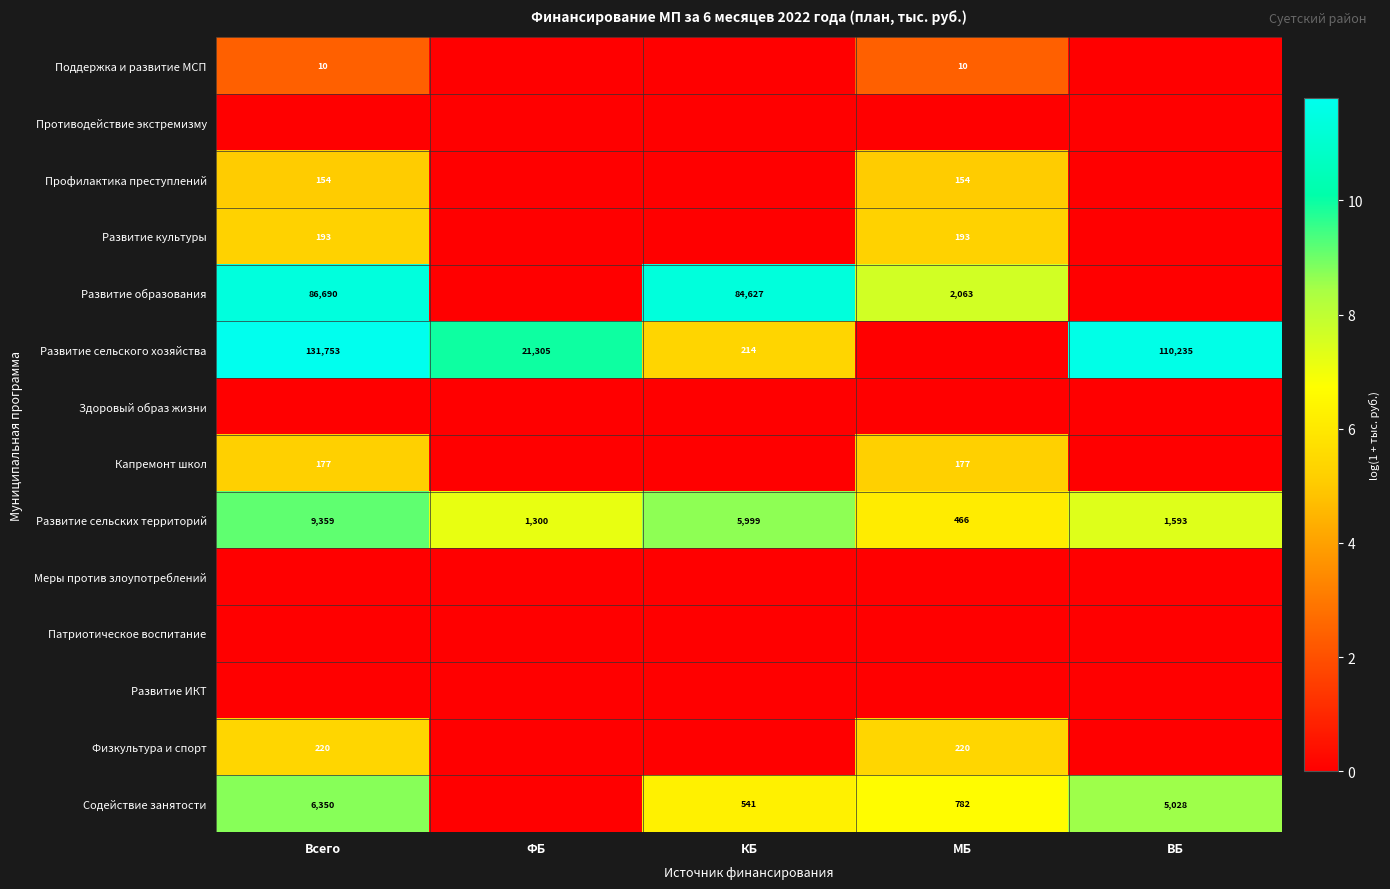

Is it true that Содействие занятости equals 3478 at ВБ?

False